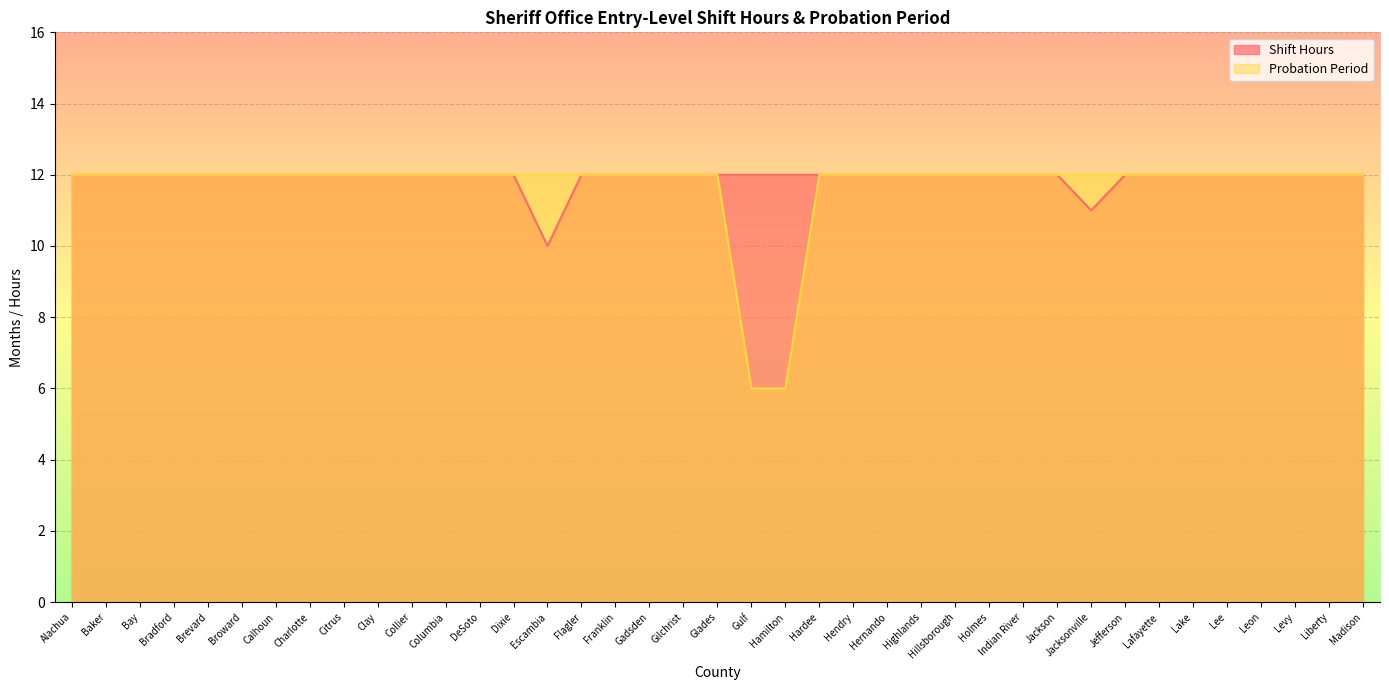

Does the chart display data point markers on the line(s)?

No